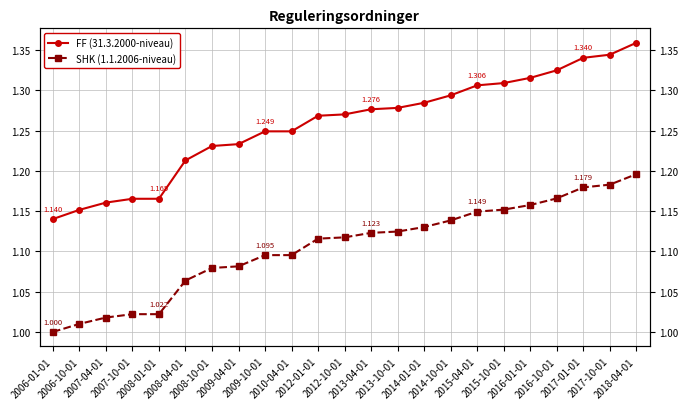

At which label does SHK (1.1.2006-niveau) reach its minimum?

2006-01-01